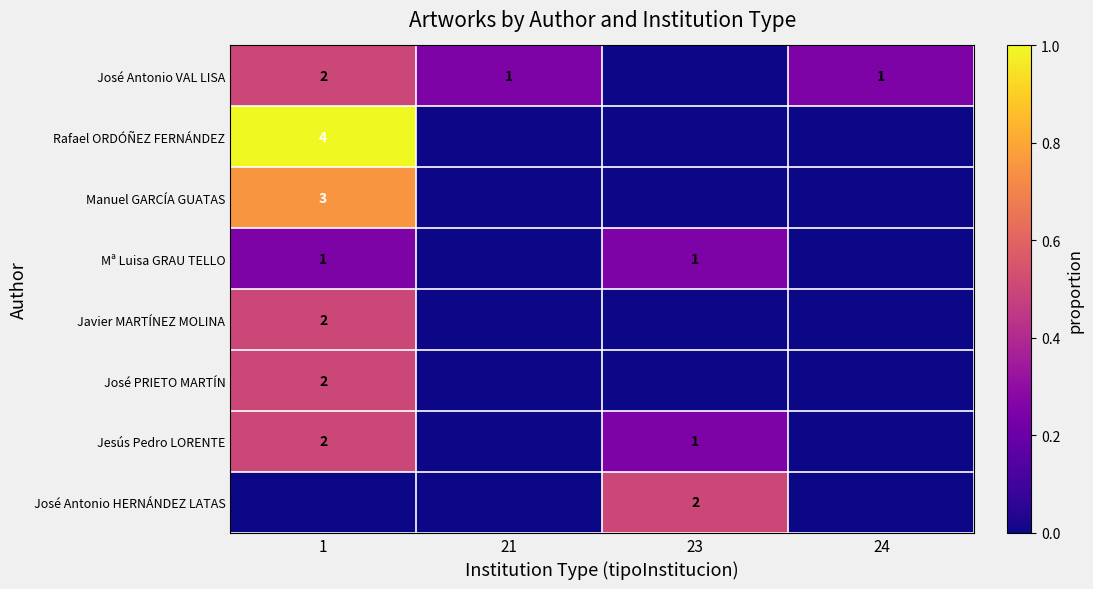

Is it true that Manuel GARCÍA GUATAS equals 3 at 1?

True